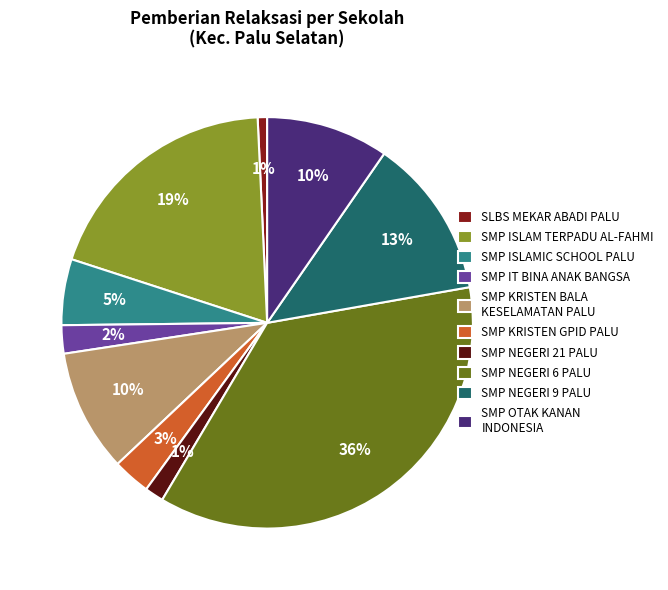

Count the number of slices in the pie.

10